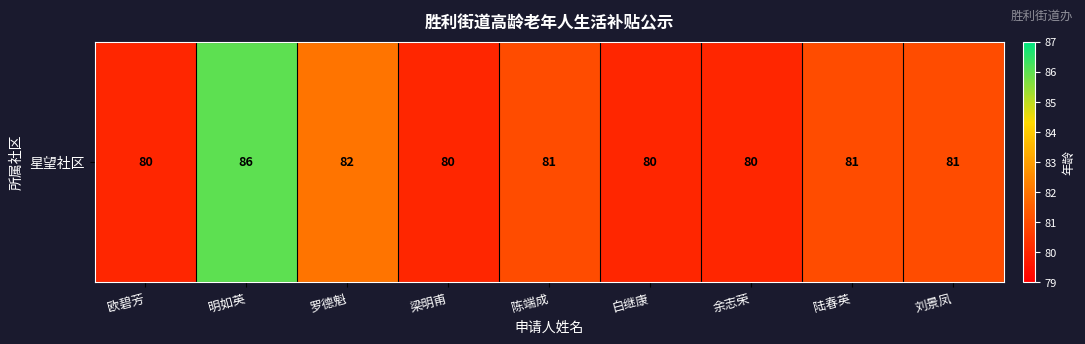

At which label does the data first exceed 81?

明如英